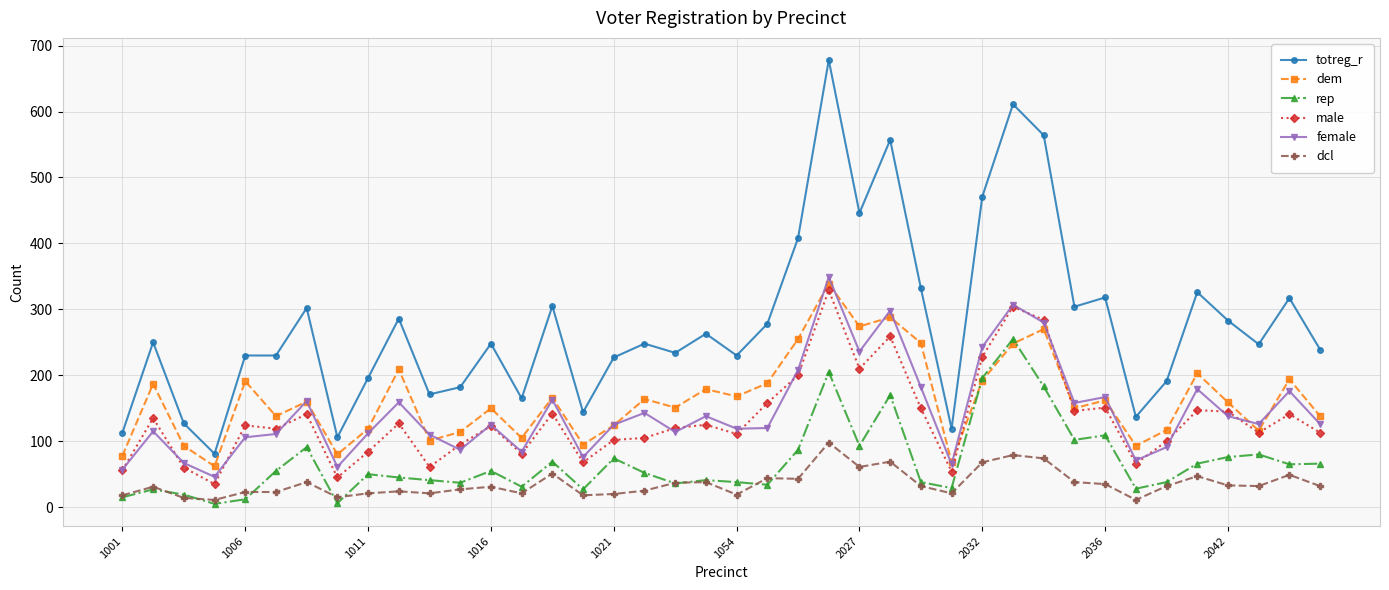

True or false: dcl and dem intersect in this chart.

False